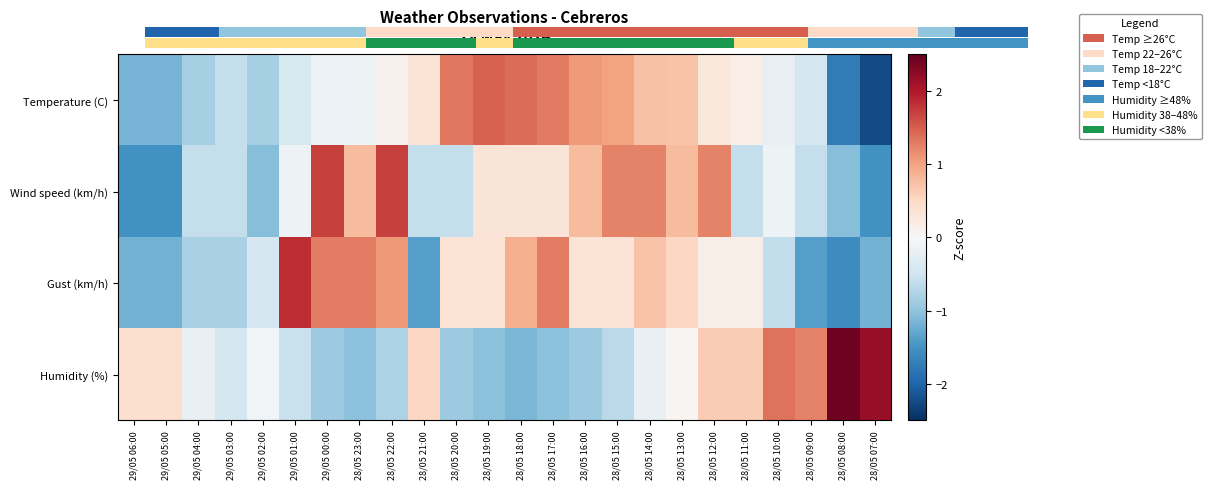

How many data points does each series have?

24